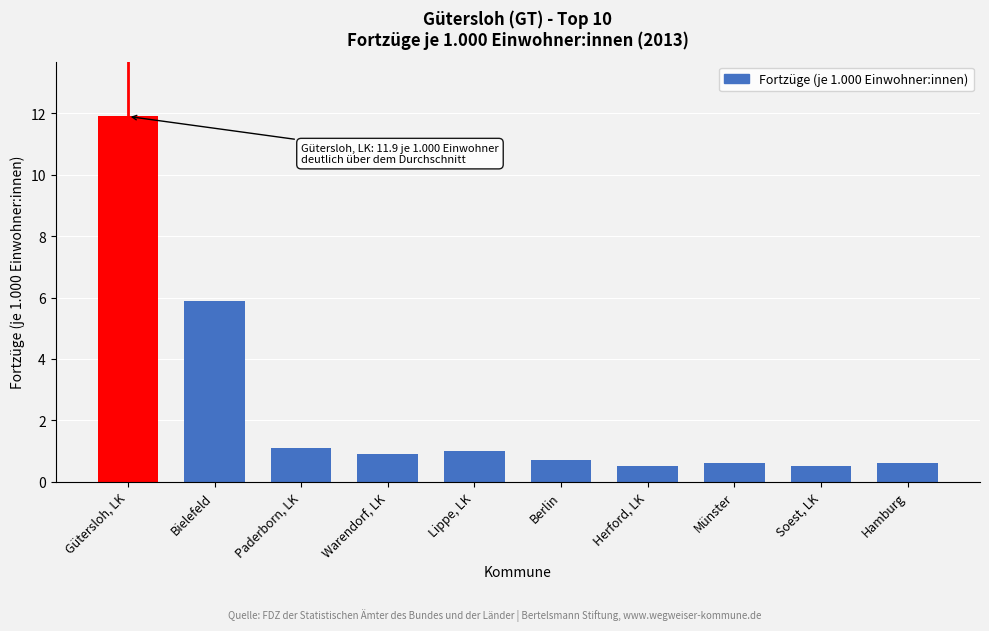

Reading right to left, transcribe all the data shown in this chart.

0.6	0.5	0.6	0.5	0.7	1.0	0.9	1.1	5.9	11.9